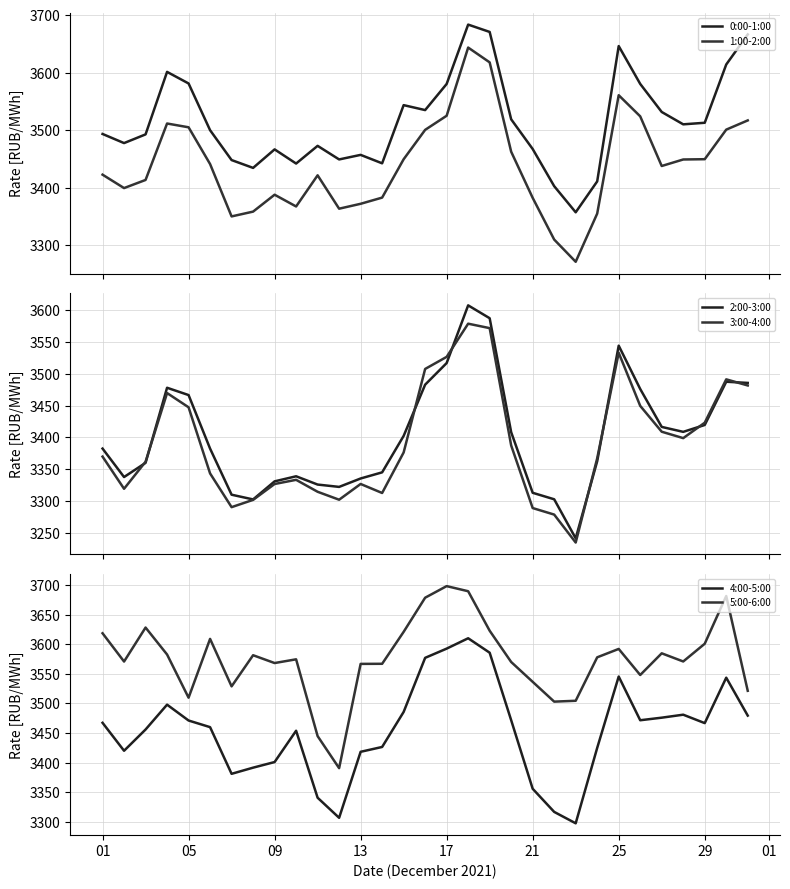

What is the total value across all series at 01?

20754.7